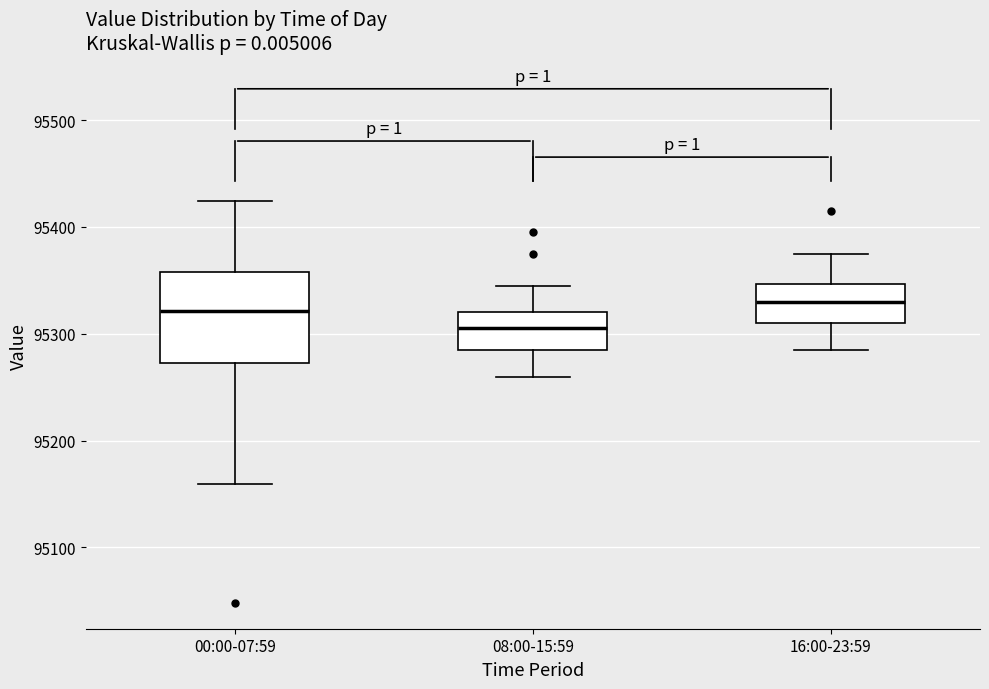

Reading left to right, read every box against the y-axis: the position of its median line, the range the box covers, and the ends of its whiskers. The values are not printed on the chart, so give them approximately, as read against the axis.

00:00-07:59: median 95320, box 95270 to 95360, whiskers 95160 to 95420
08:00-15:59: median 95310, box 95290 to 95320, whiskers 95260 to 95350
16:00-23:59: median 95330, box 95310 to 95350, whiskers 95290 to 95380